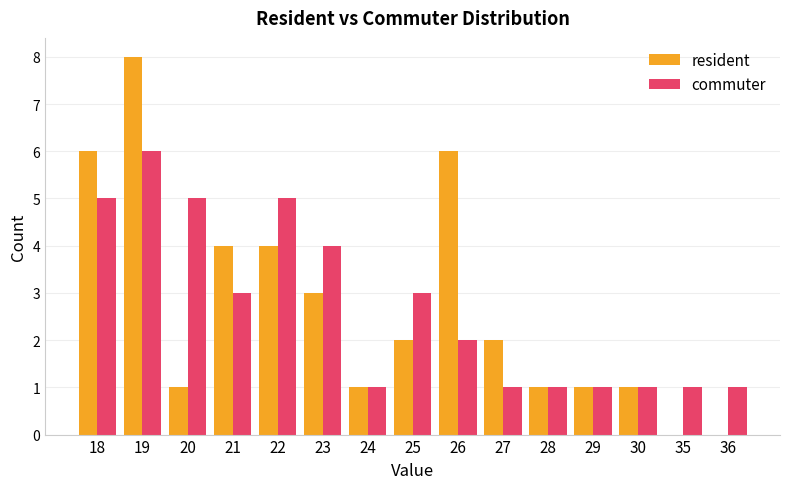

Are the bars grouped side by side (vs. stacked)?

Yes